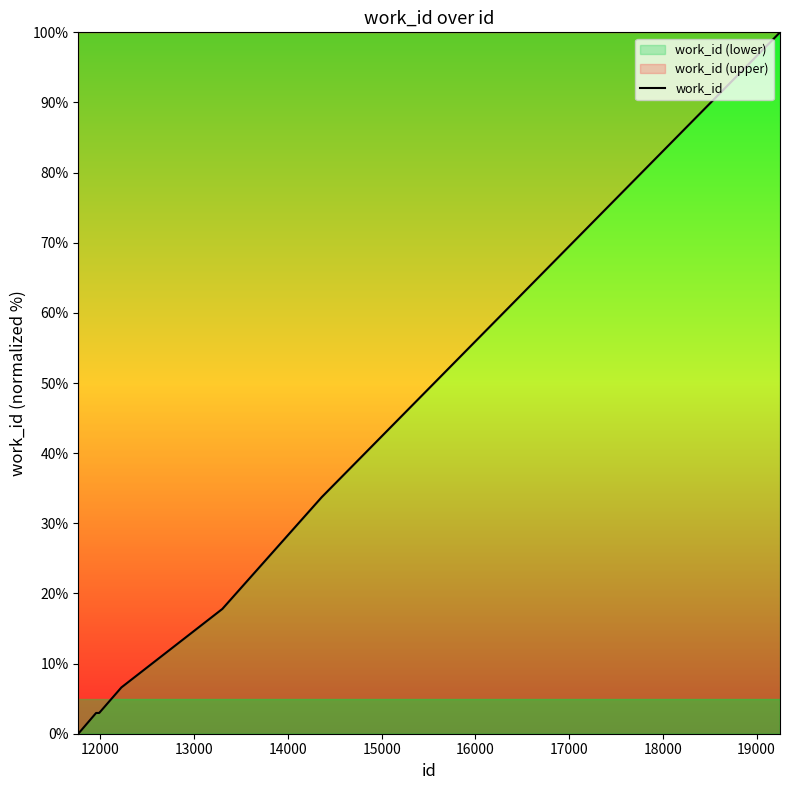

What is the difference between the maximum and minimum values?

100.0